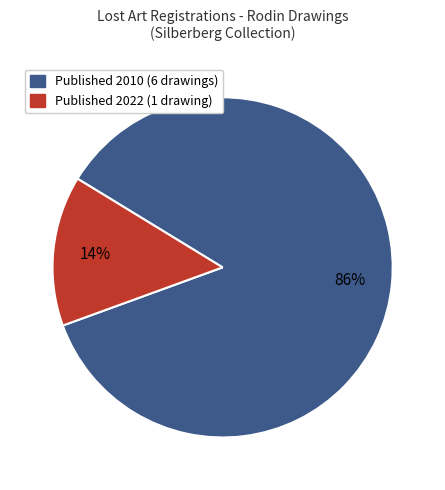

Does any single category account for the majority?

Yes